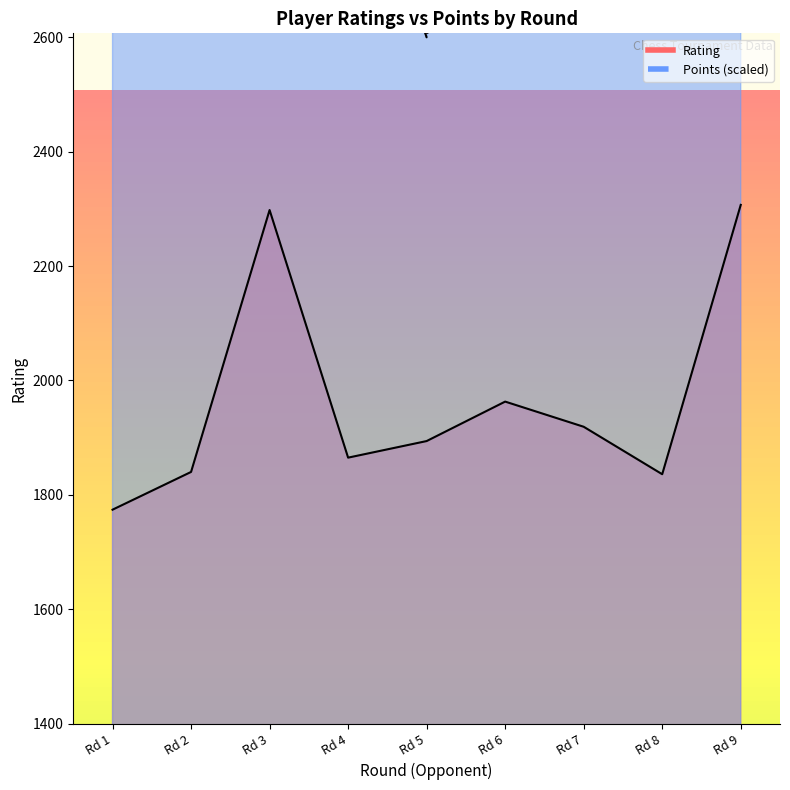

Rank the series by their average value, from highest to lowest.

Points (scaled), Rating